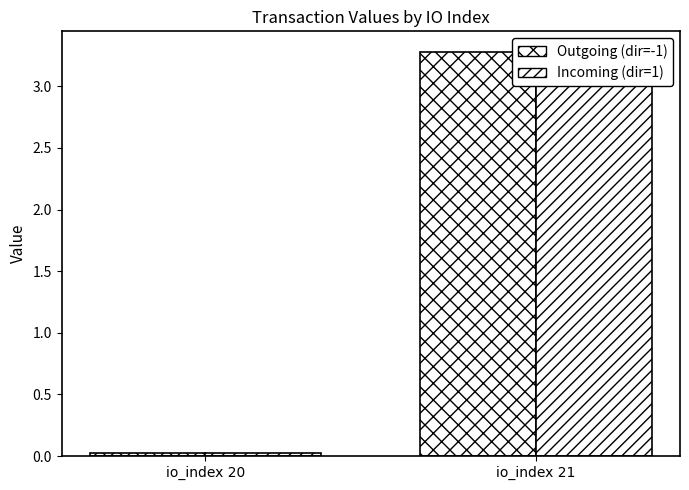

Are the bars grouped side by side (vs. stacked)?

Yes